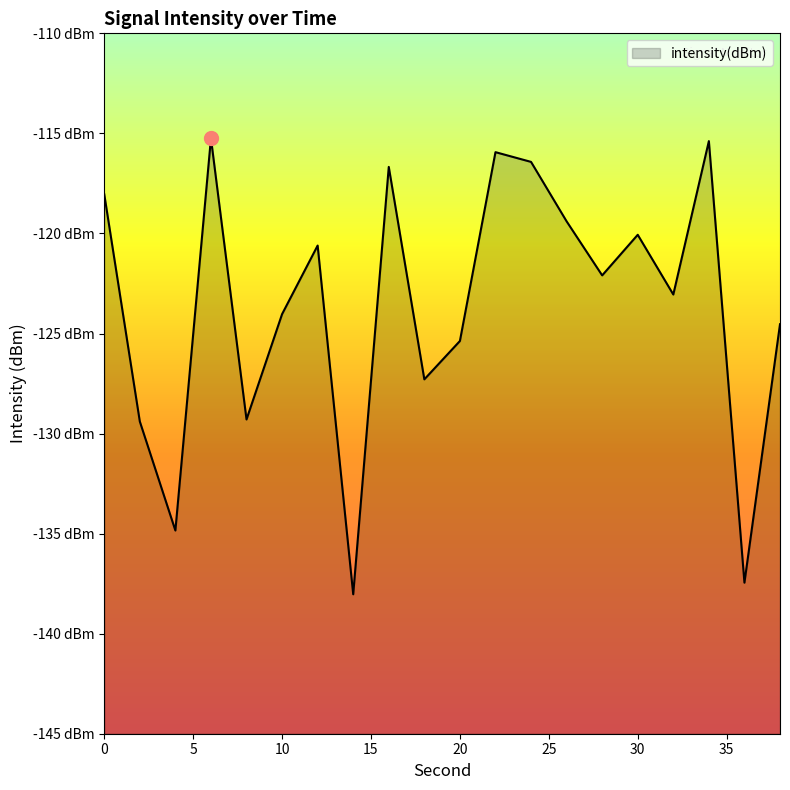

The value at 30 is -120.1. True or false?

True